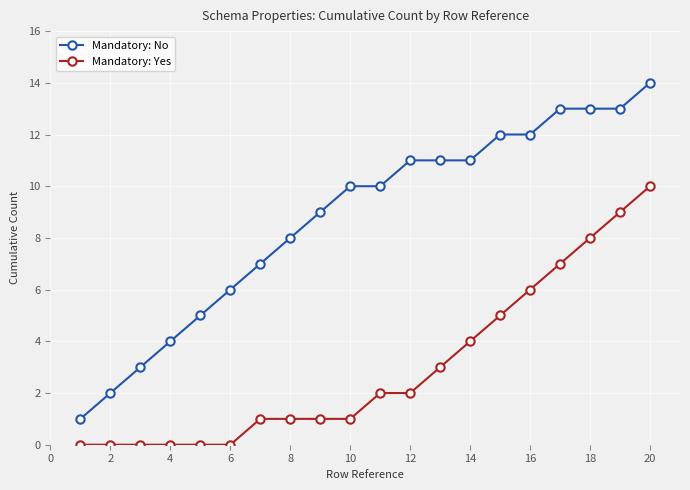

Which series has the widest spread of values?

Mandatory: No